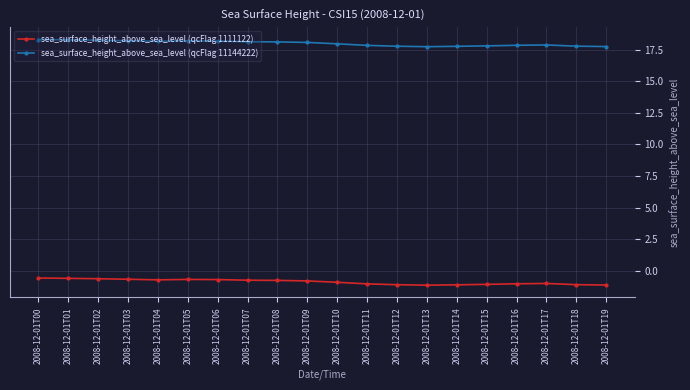

How many lines are shown in the chart?

2